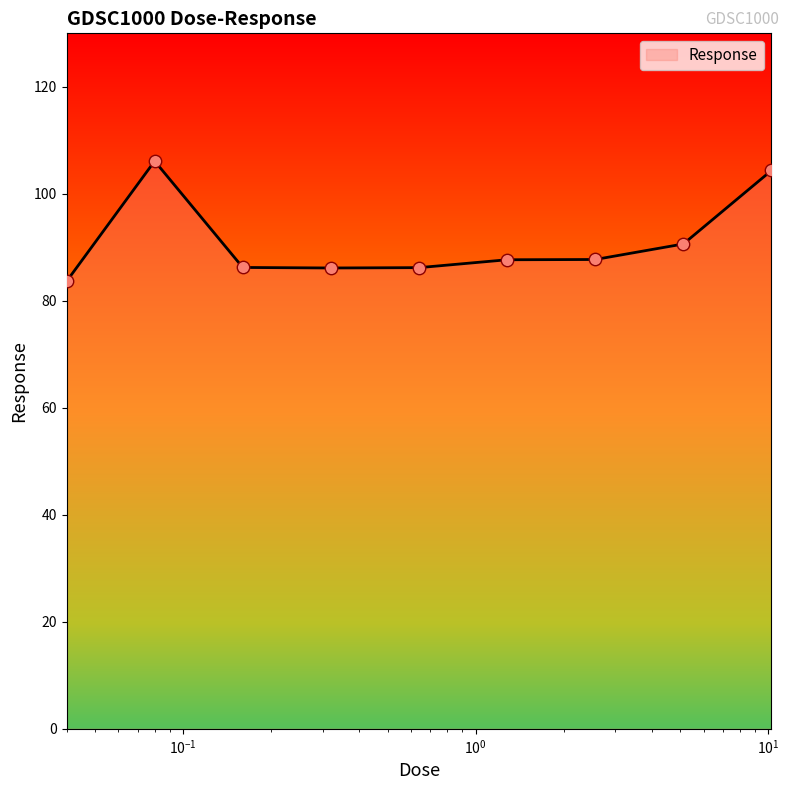

What is the smallest value displayed?

83.6